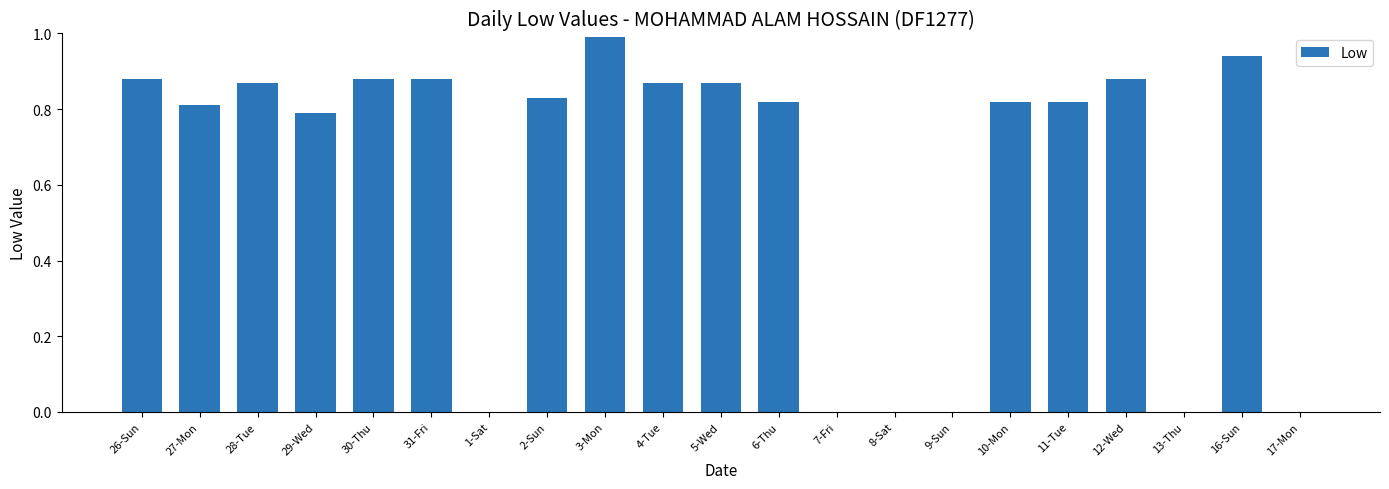

Between 8-Sat and 31-Fri, which is larger?

31-Fri